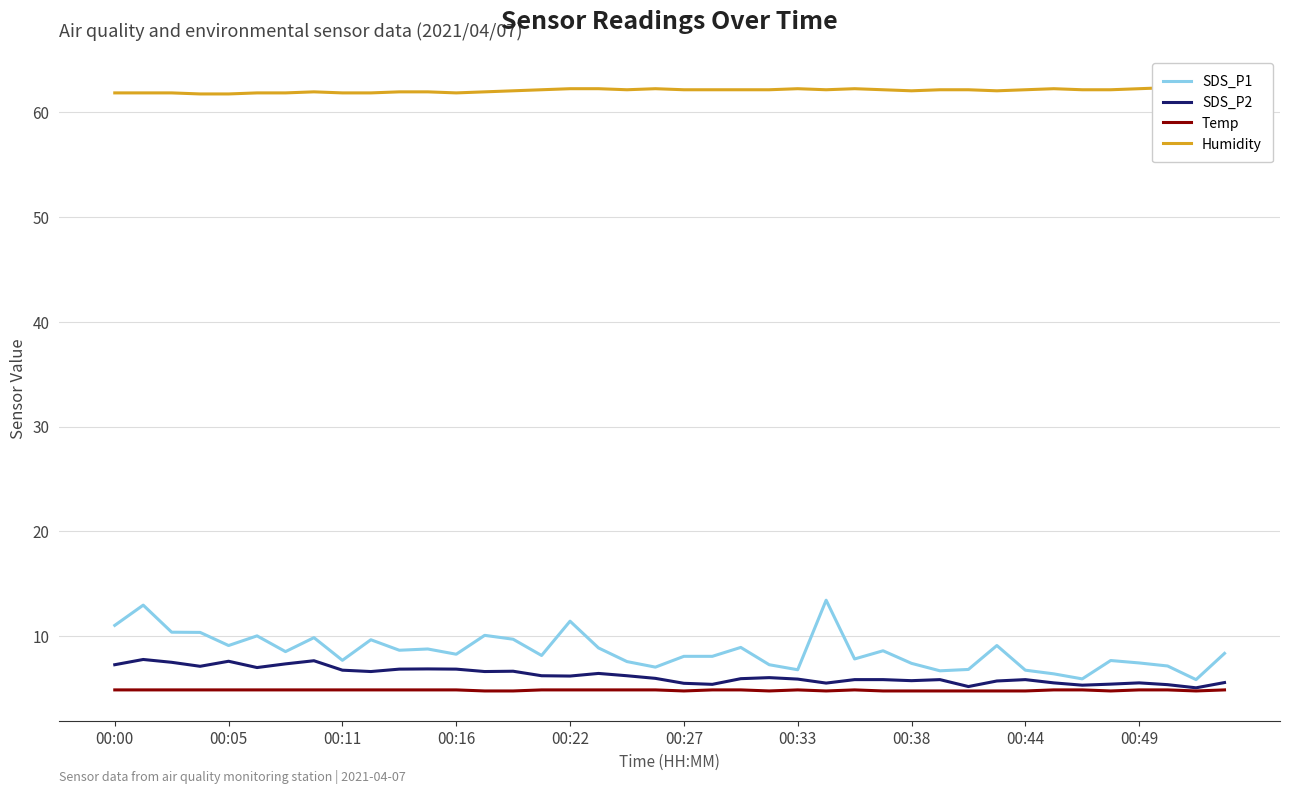

Reading right to left, what are all the values shown in this chart?

SDS_P1: 8.4	5.9	7.2	7.5	7.7	6.0	6.4	6.8	9.1	6.8	6.7	7.4	8.6	7.8	13.4	6.8	7.3	8.9	8.1	8.1	7.1	7.6	8.9	11.4	8.2	9.7	10.1	8.3	8.8	8.7	9.7	7.7	9.9	8.6	10.1	9.1	10.4	10.4	13.0	11.1
SDS_P2: 5.6	5.1	5.4	5.6	5.5	5.3	5.6	5.9	5.8	5.2	5.9	5.8	5.9	5.9	5.5	5.9	6.1	6.0	5.4	5.5	6.0	6.2	6.5	6.2	6.2	6.7	6.7	6.9	6.9	6.9	6.7	6.8	7.7	7.4	7.0	7.6	7.2	7.5	7.8	7.3
Temp: 4.9	4.8	4.9	4.9	4.8	4.9	4.9	4.8	4.8	4.8	4.8	4.8	4.8	4.9	4.8	4.9	4.8	4.9	4.9	4.8	4.9	4.9	4.9	4.9	4.9	4.8	4.8	4.9	4.9	4.9	4.9	4.9	4.9	4.9	4.9	4.9	4.9	4.9	4.9	4.9
Humidity: 62.4	62.2	62.3	62.2	62.1	62.1	62.2	62.1	62.0	62.1	62.1	62.0	62.1	62.2	62.1	62.2	62.1	62.1	62.1	62.1	62.2	62.1	62.2	62.2	62.1	62.0	61.9	61.8	61.9	61.9	61.8	61.8	61.9	61.8	61.8	61.7	61.7	61.8	61.8	61.8